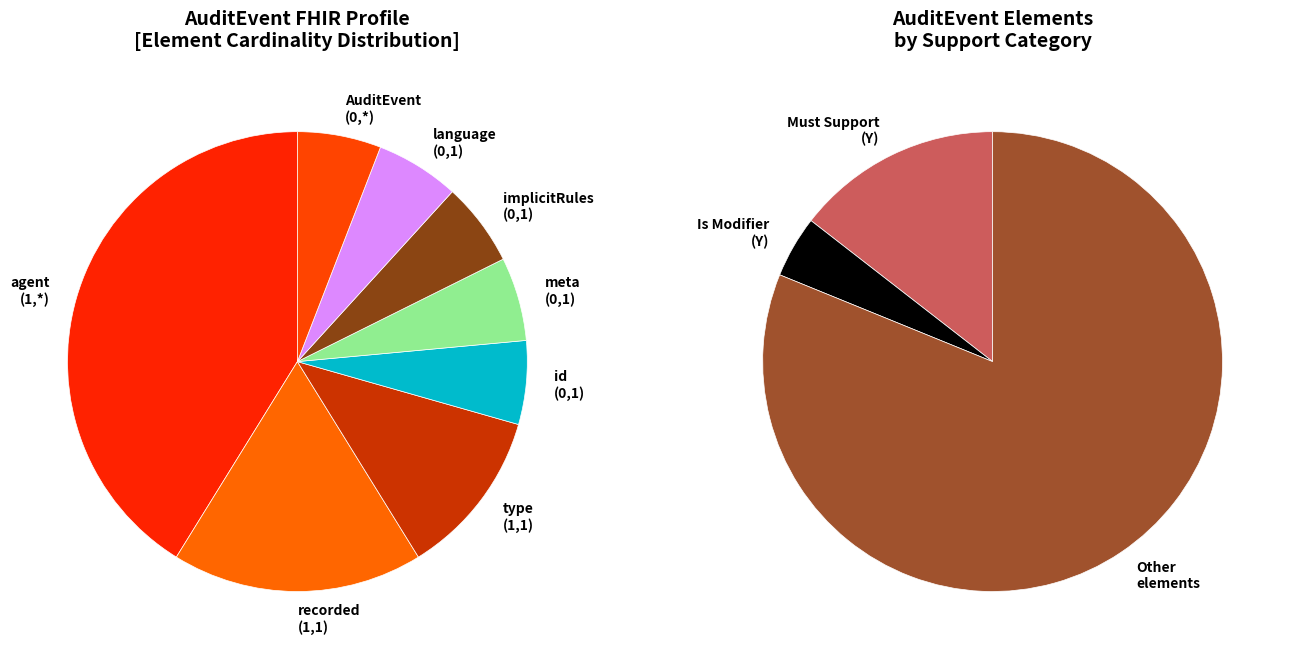

True or false: AuditEvent.language (0,1) accounts for 6% of the total.

True